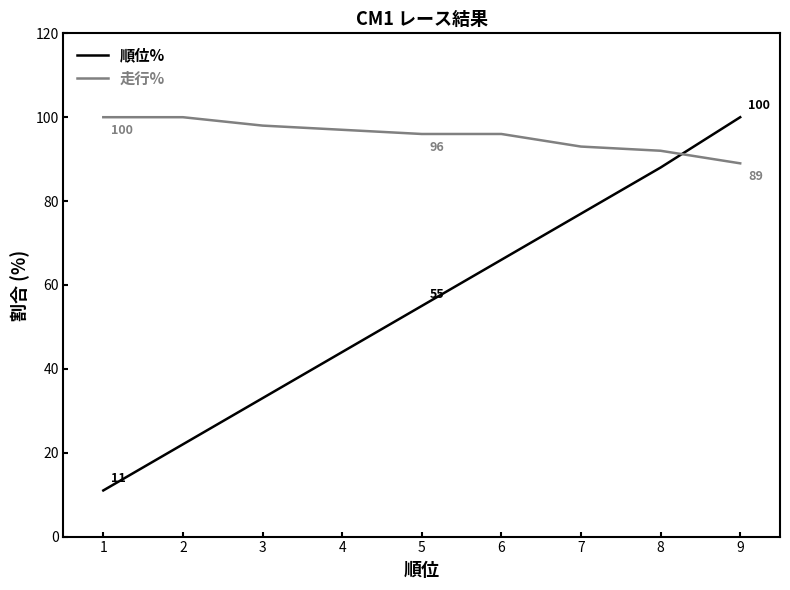

Between which two adjacent categories do 走行% and 順位% first intersect?

8 and 9